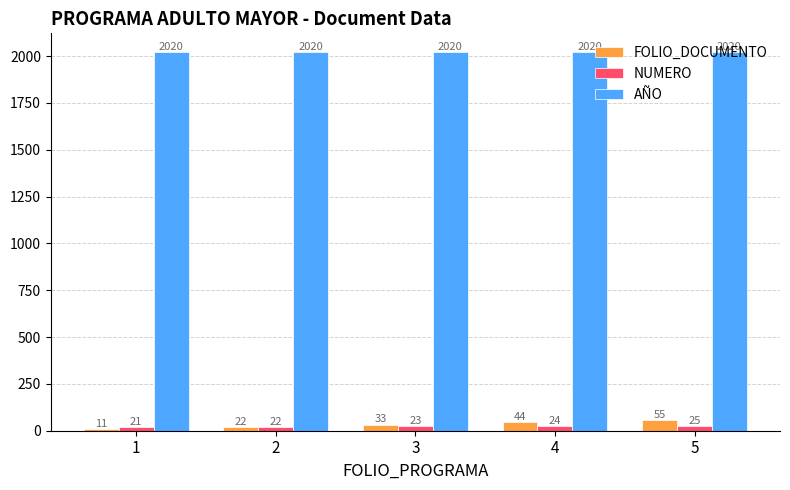

Between 3 and 5, which series saw the biggest shift?

FOLIO_DOCUMENTO